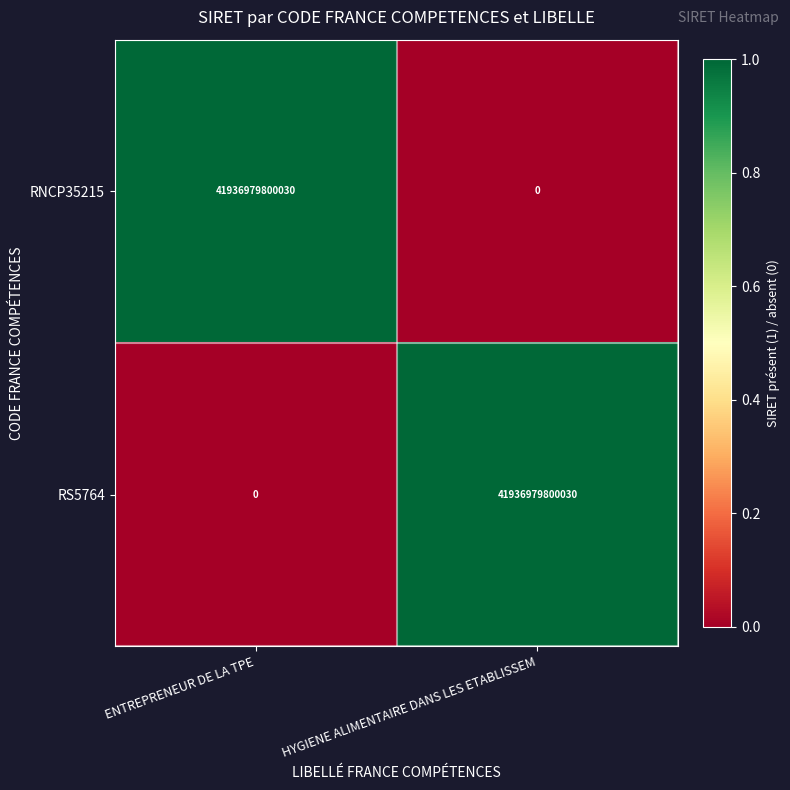

How many series are shown in this chart?

2